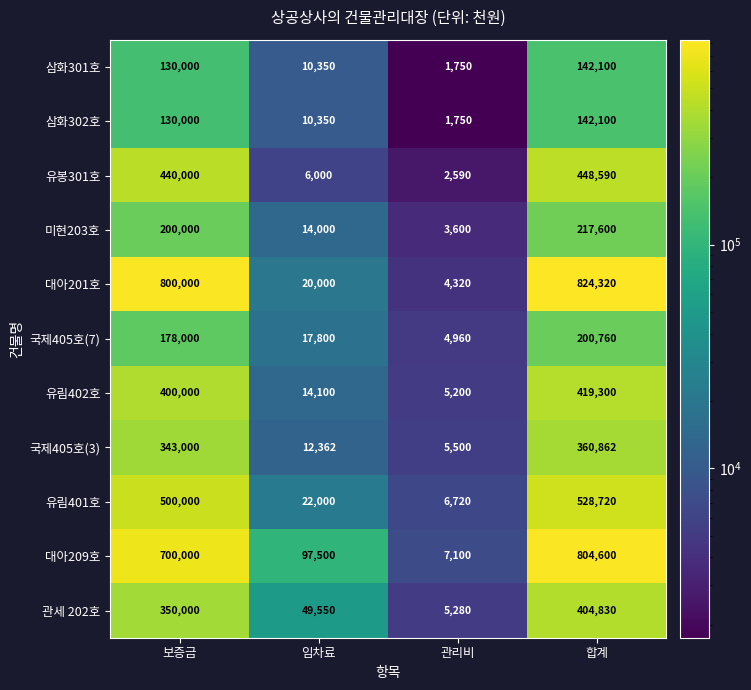

Where is 삼화301호 nearest to the value 71925?

보증금